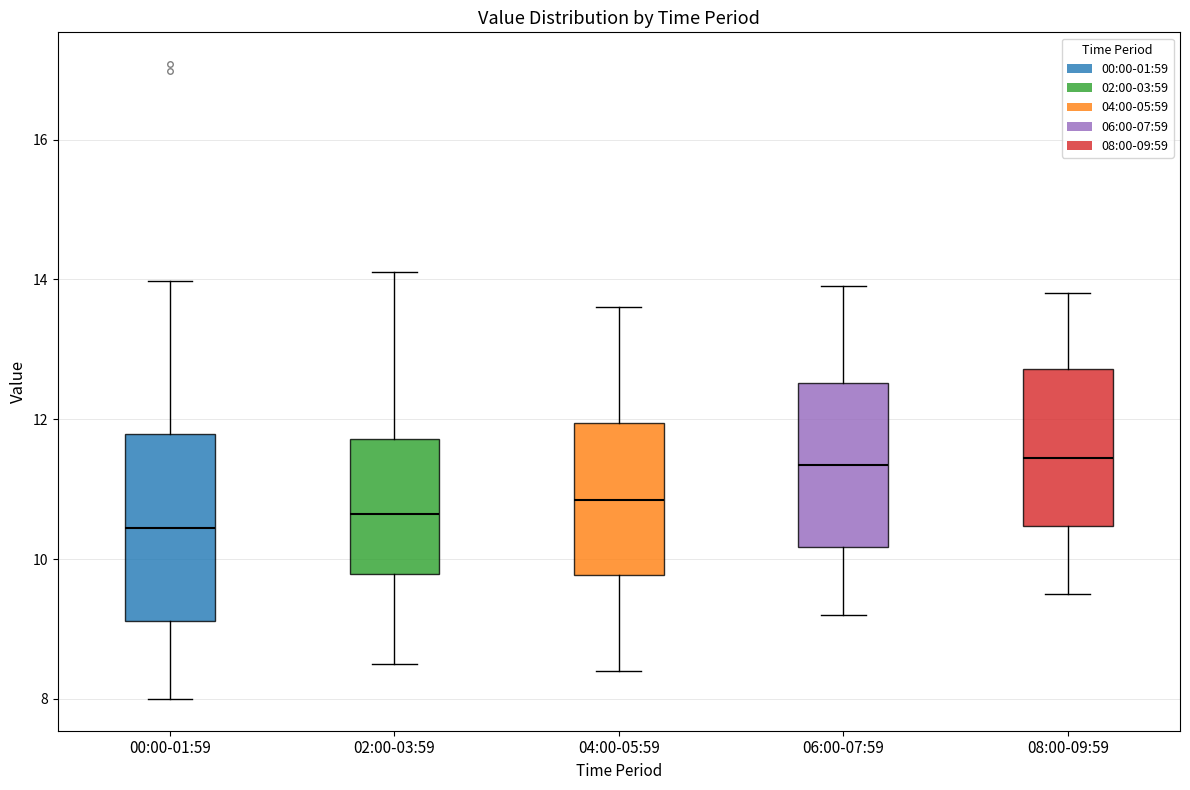

Comparing the boxes themselves (not the whiskers), which one is the tallest?

00:00-01:59